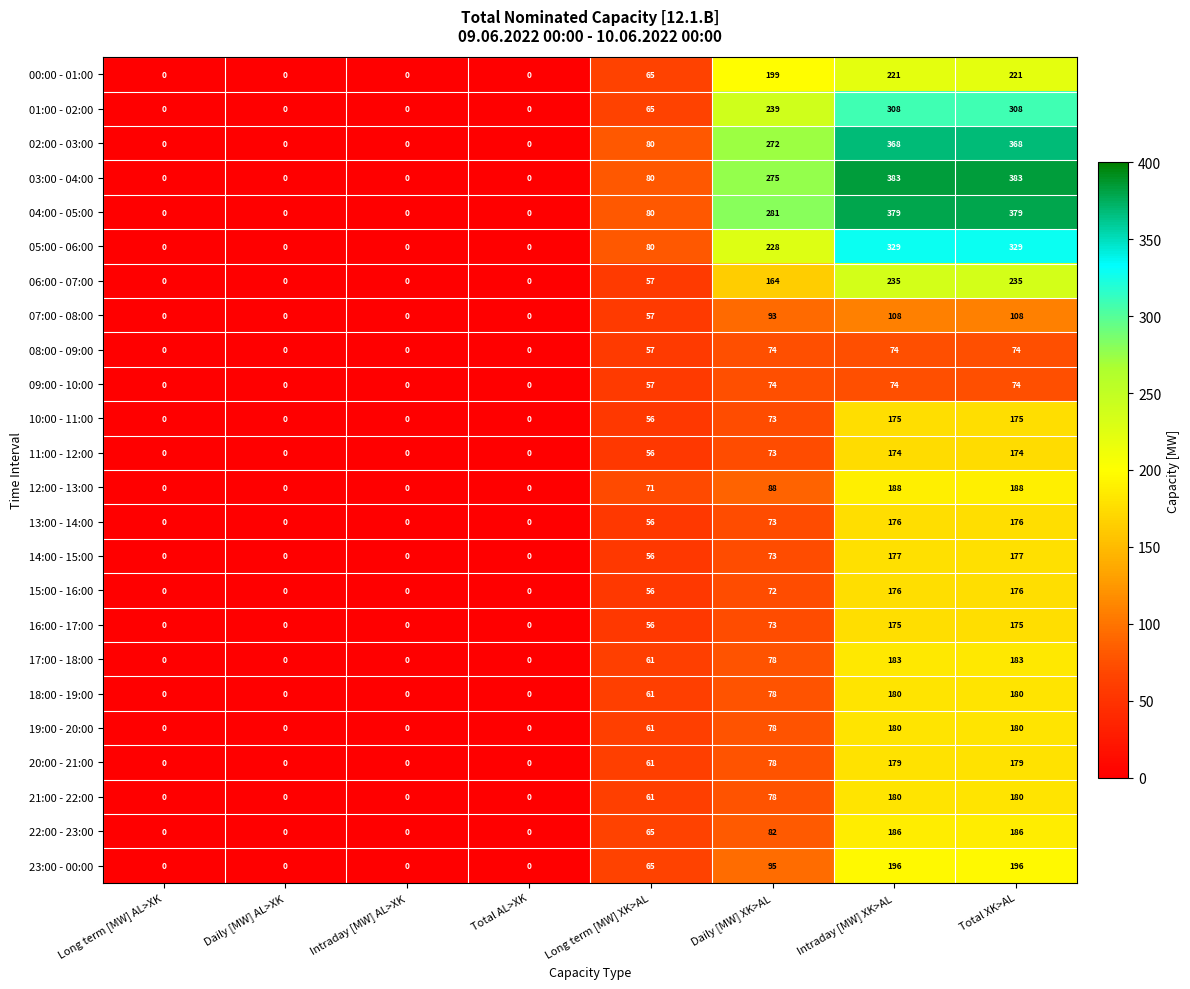

How many 12:00 - 13:00 values are between 0 and 188?

8